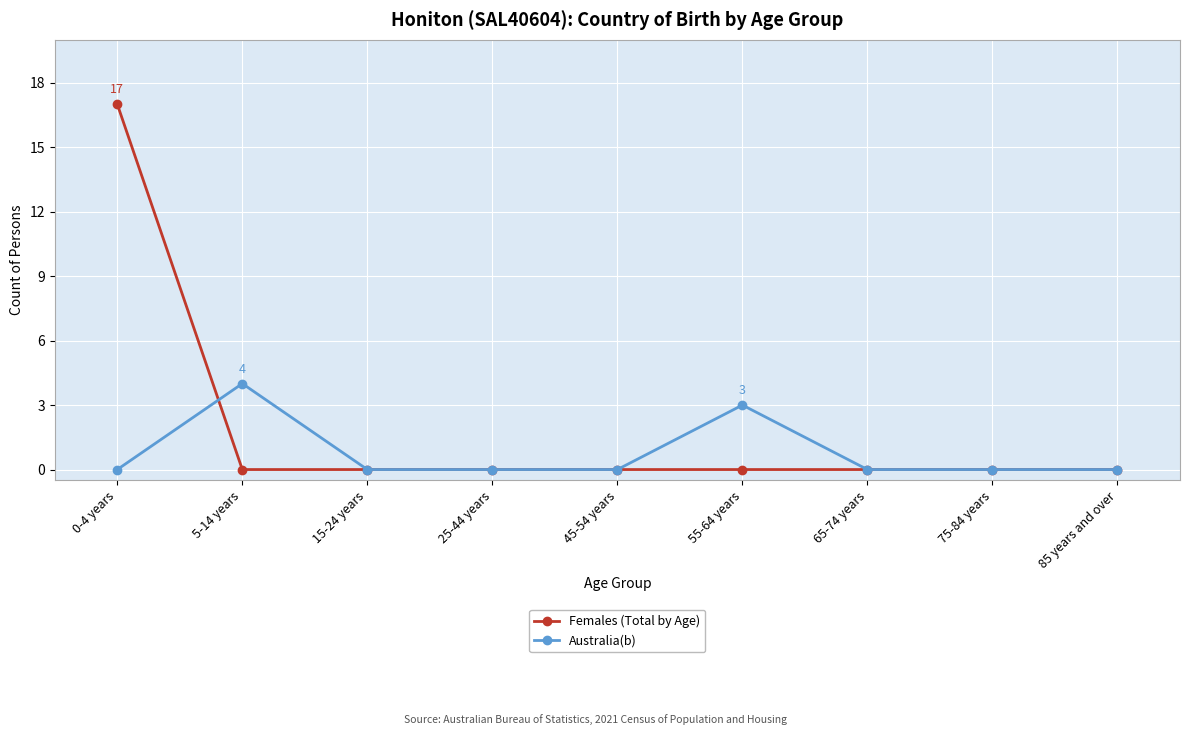

Does the chart display data point markers on the line(s)?

Yes